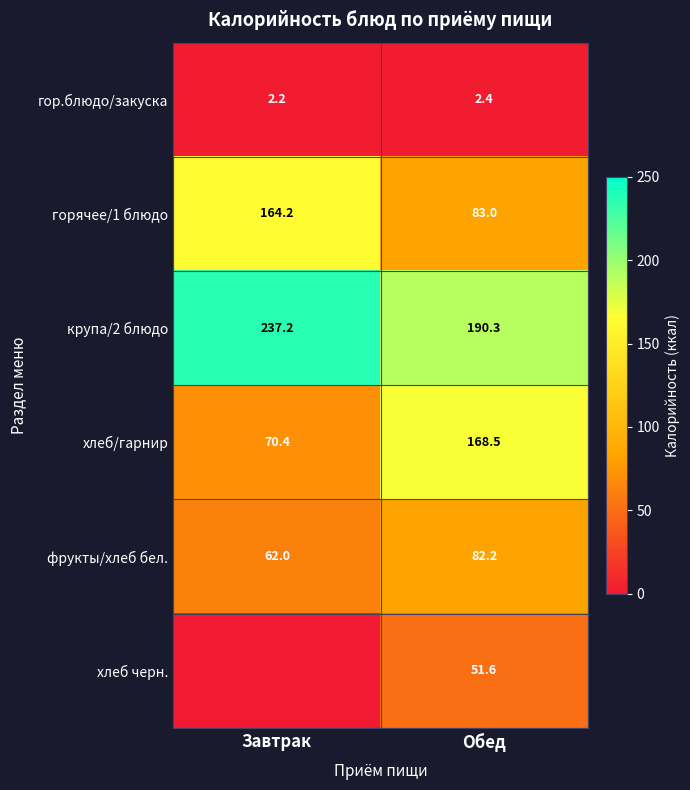

Is the value of крупа/2 блюдо at Завтрак greater than the value of гор.блюдо/закуска at Завтрак?

Yes